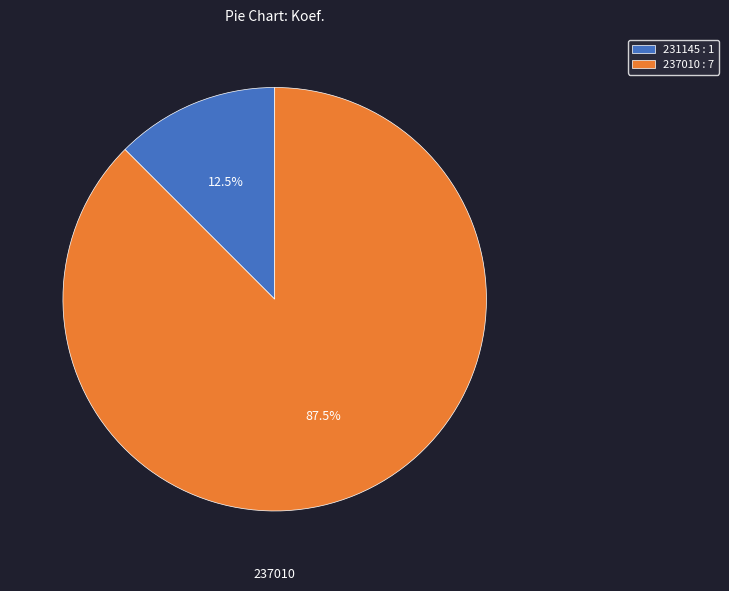

To the nearest percent, what is the average slice percentage?

50%